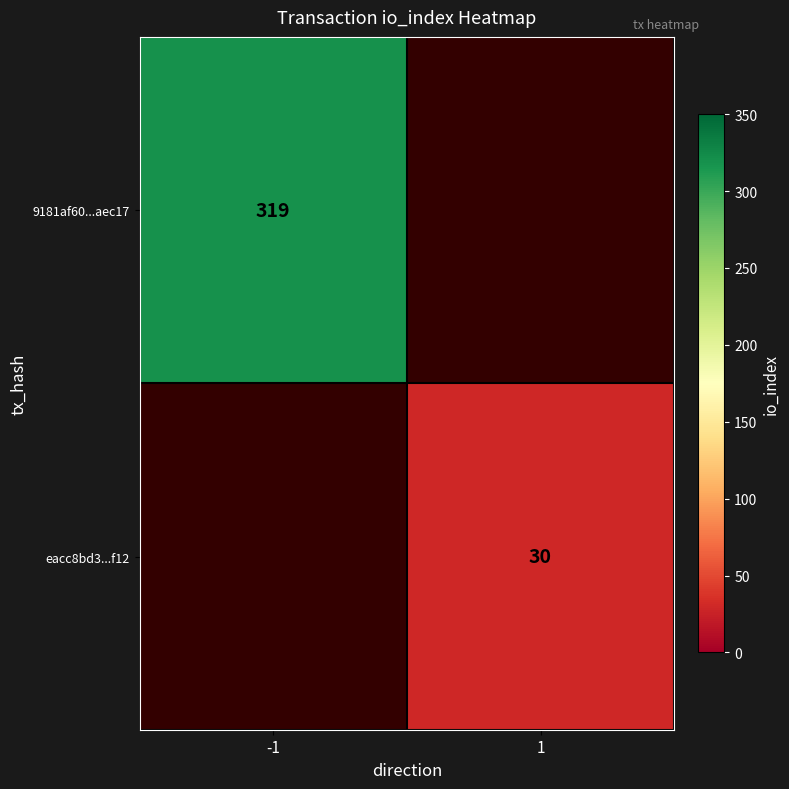

The 9181af60...aec17 series shows 212 at -1. True or false?

False